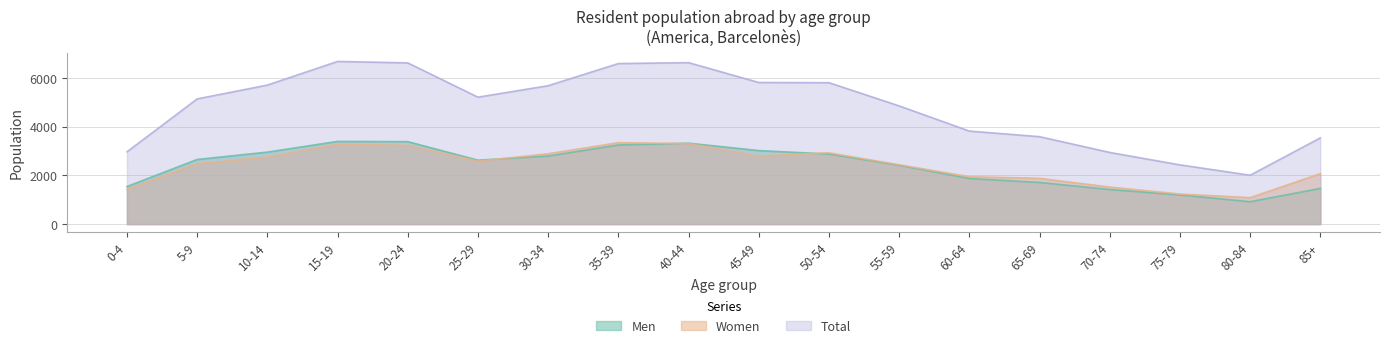

How many interior local valleys does the Women series have?

3